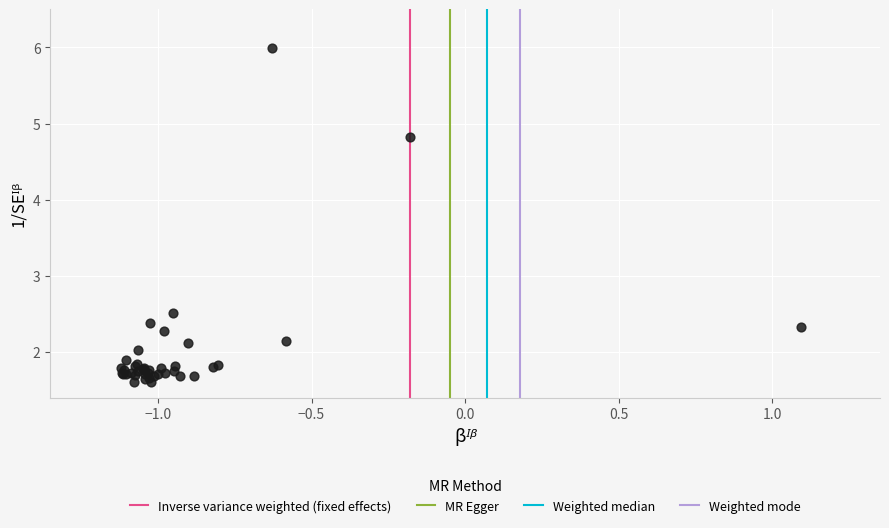

What Y value in the scatter plot is closest to 3?

2.5